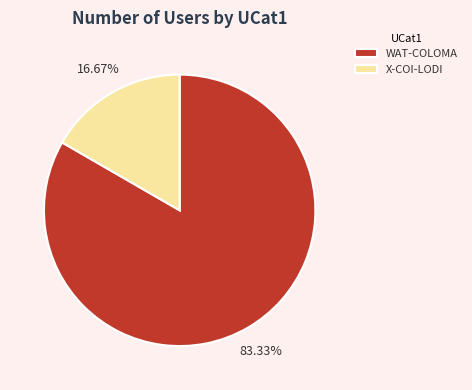

To the nearest percent, what is the average slice percentage?

50%